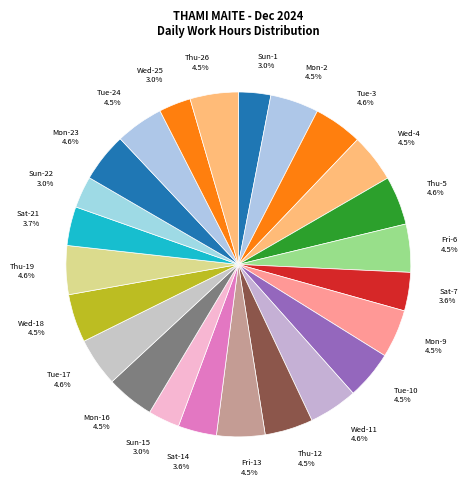

To the nearest percent, what is the combined percentage of Mon-23 and Sat-14?

8%